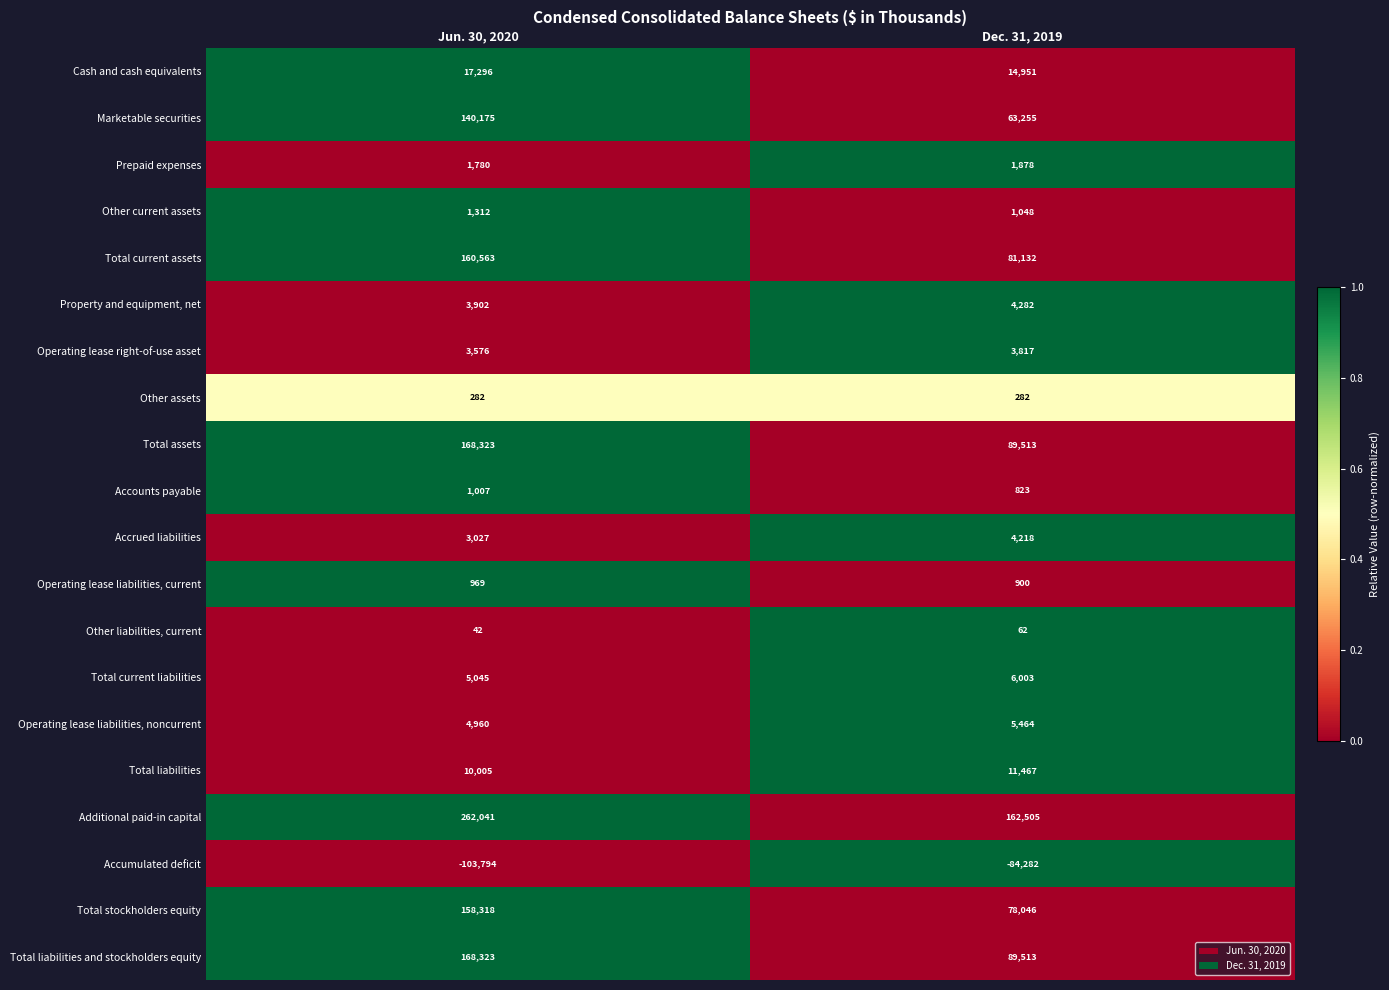

Between Jun. 30, 2020 and Dec. 31, 2019, which series saw the biggest shift?

Additional paid-in capital